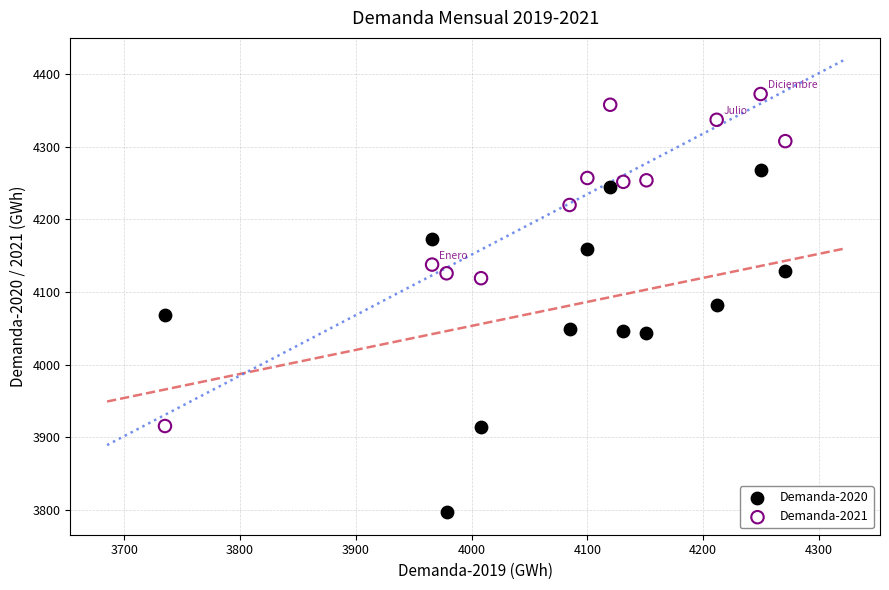

Which series contains the lowest Y value?

Demanda-2020